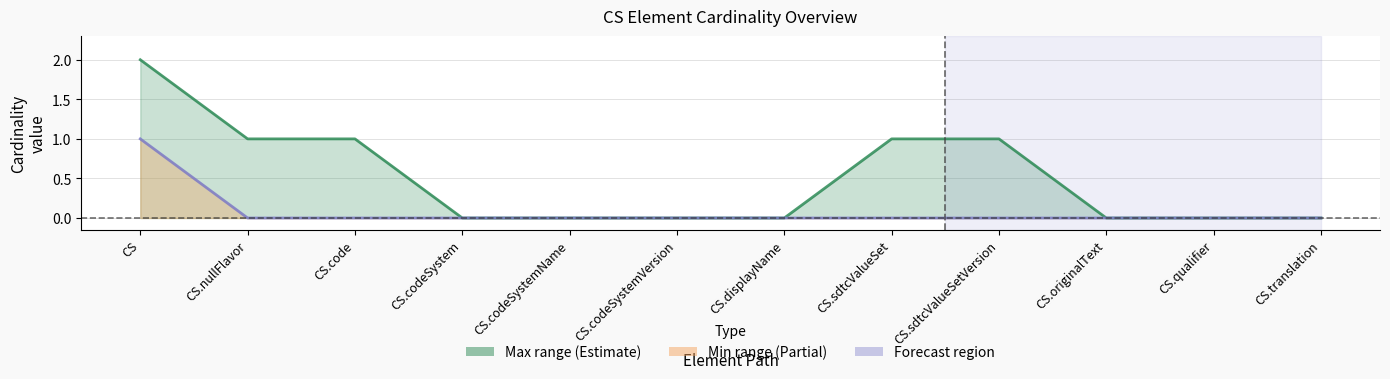

Which series has the widest spread of values?

Max